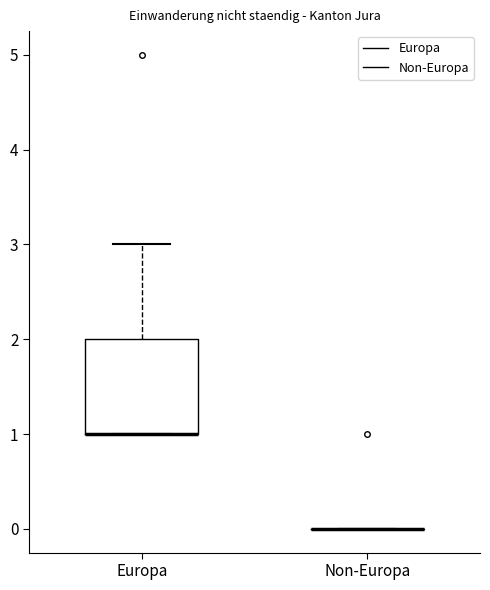

Reading left to right, read every box against the y-axis: the position of its median line, the range the box covers, and the ends of its whiskers. The values are not printed on the chart, so give them approximately, as read against the axis.

Europa: median 1 (drawn on the box's lower edge), box 1 to 2, whiskers 1 to 3
Non-Europa: box collapsed to a line at 0, whiskers 0 to 0